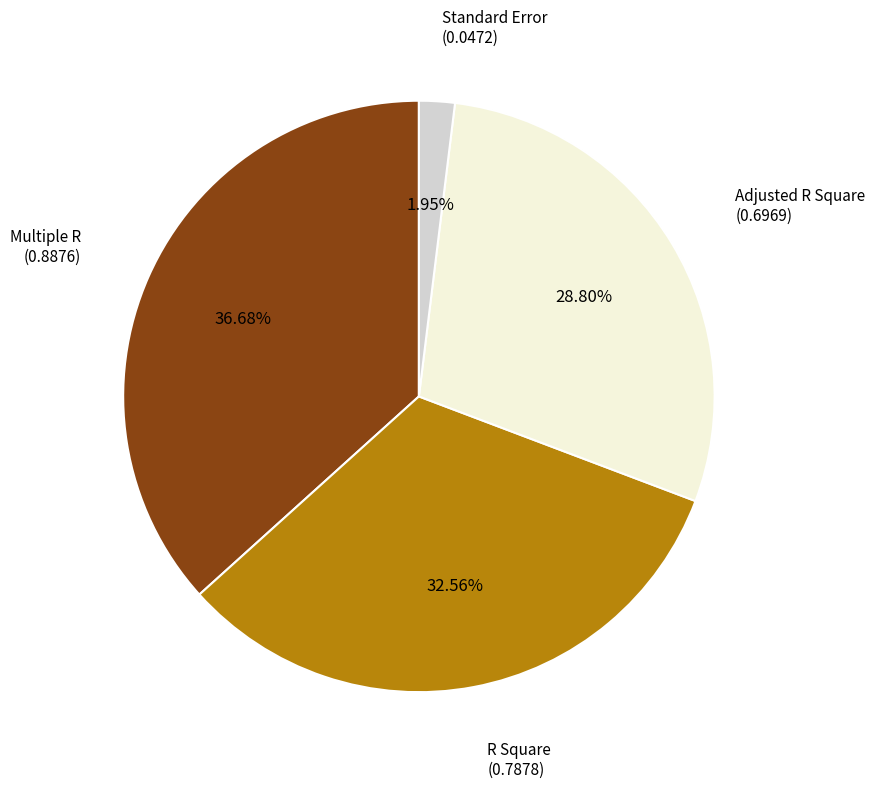

Is there a majority slice in this chart?

No